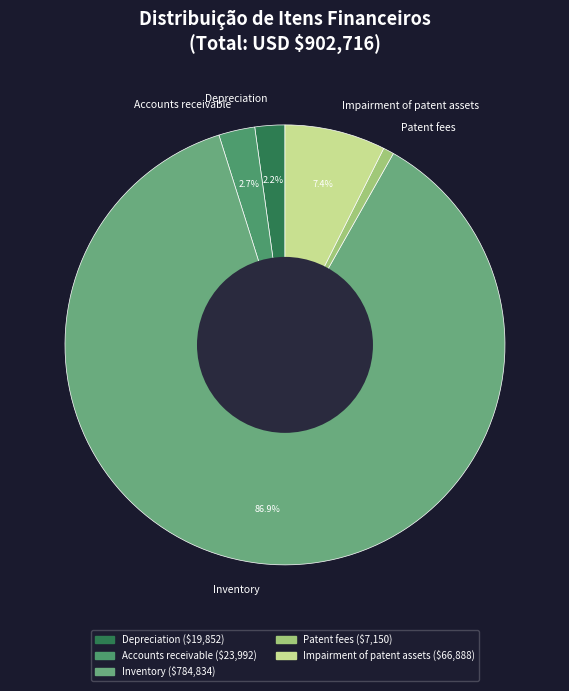

What percentage is the Accounts receivable slice, to the nearest percent?

3%